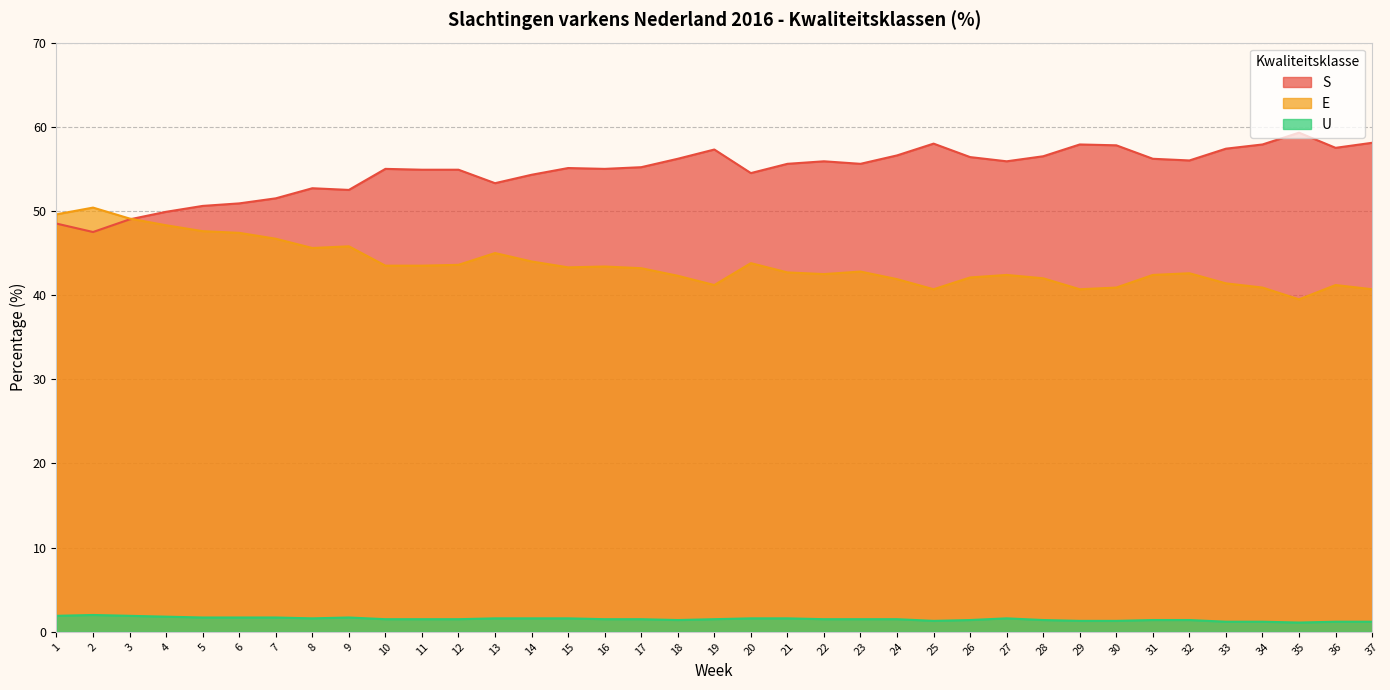

True or false: E has a value of 72.6 at 19.

False